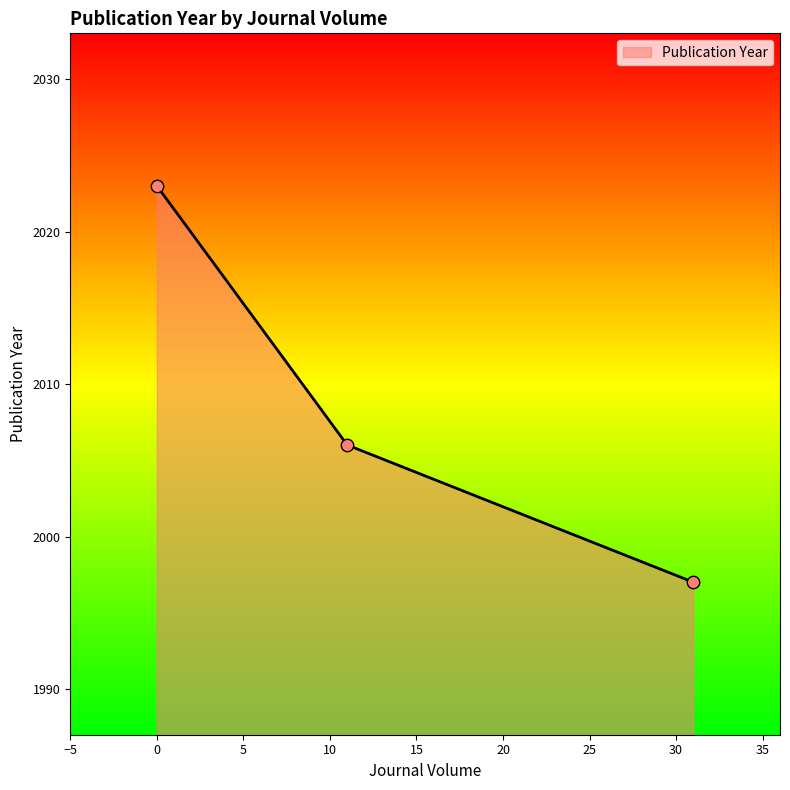

What is the sum of all values?

6026